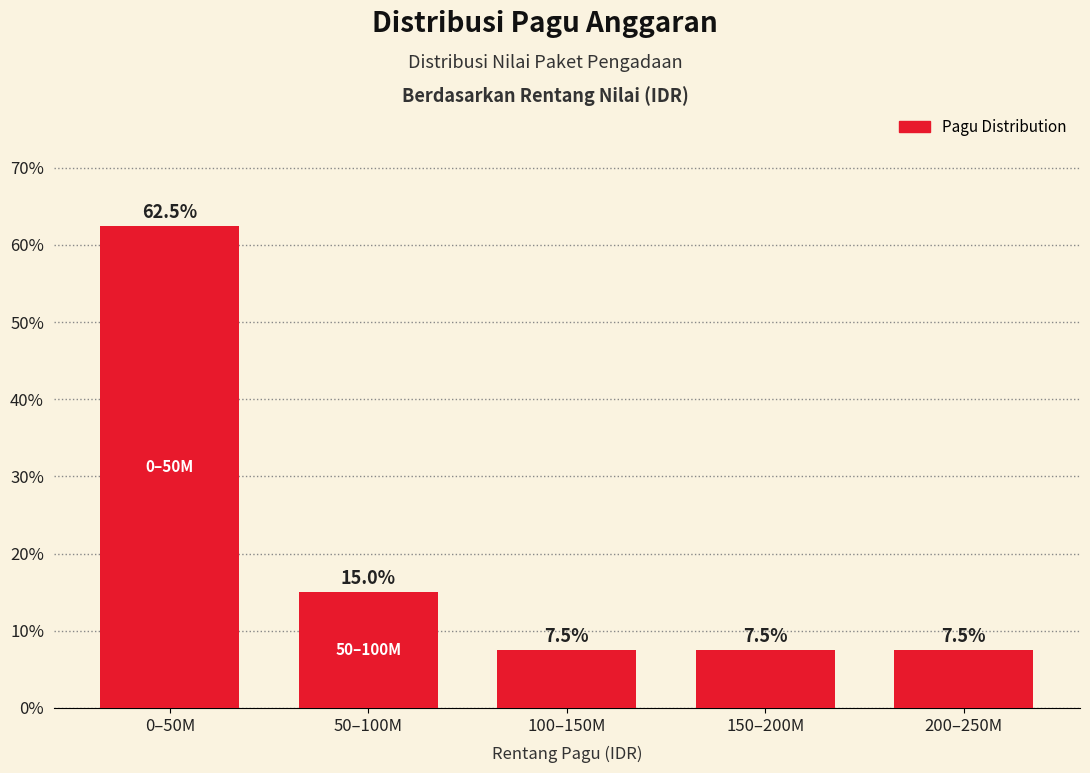

Reading right to left, transcribe all the data shown in this chart.

7.5	7.5	7.5	15.0	62.5